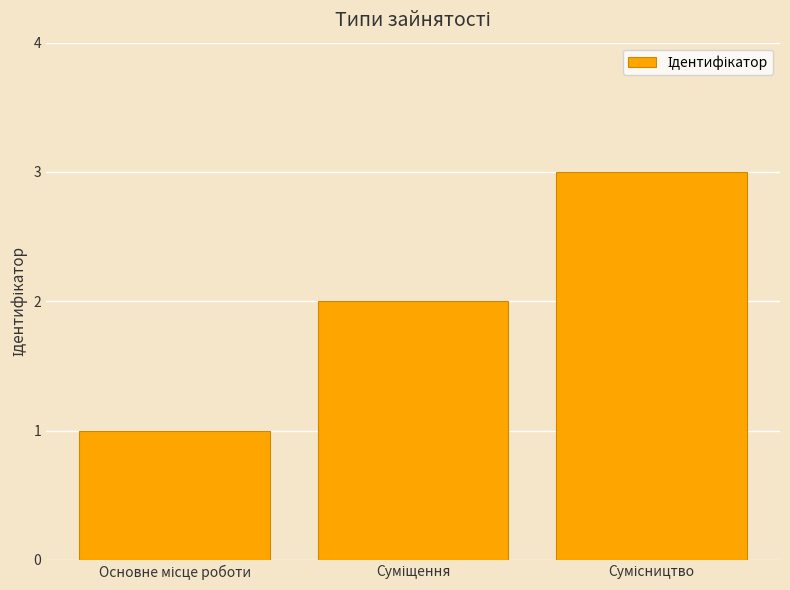

What is the sum of all values?

6